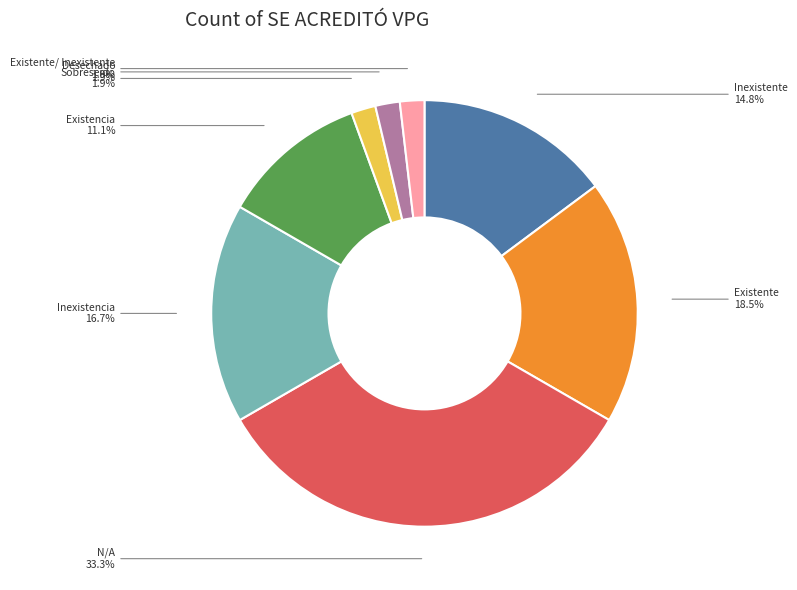

Is there a majority slice in this chart?

No